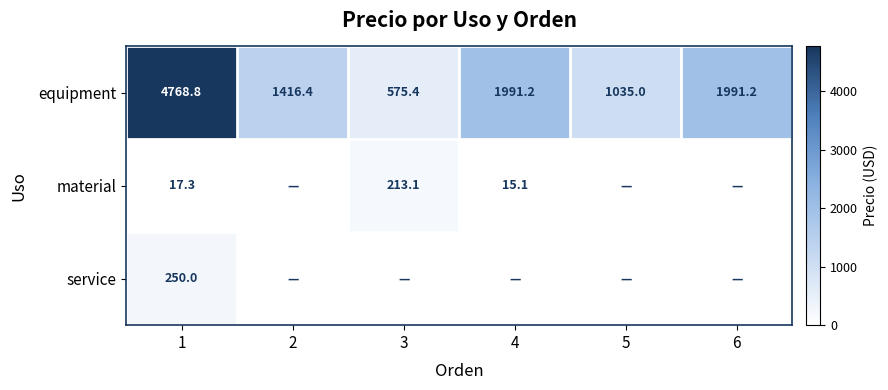

The equipment series shows 928.7 at 2. True or false?

False